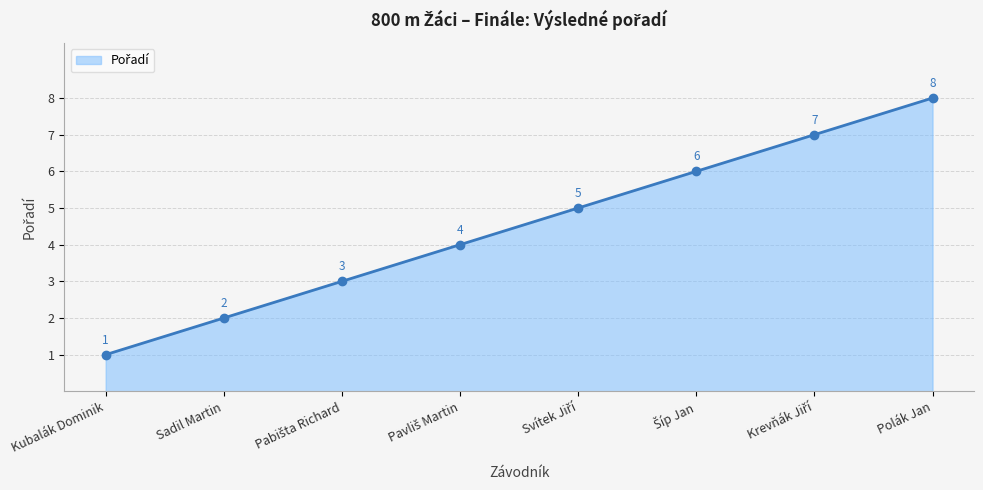

Count the values in the range 3 to 7.

5